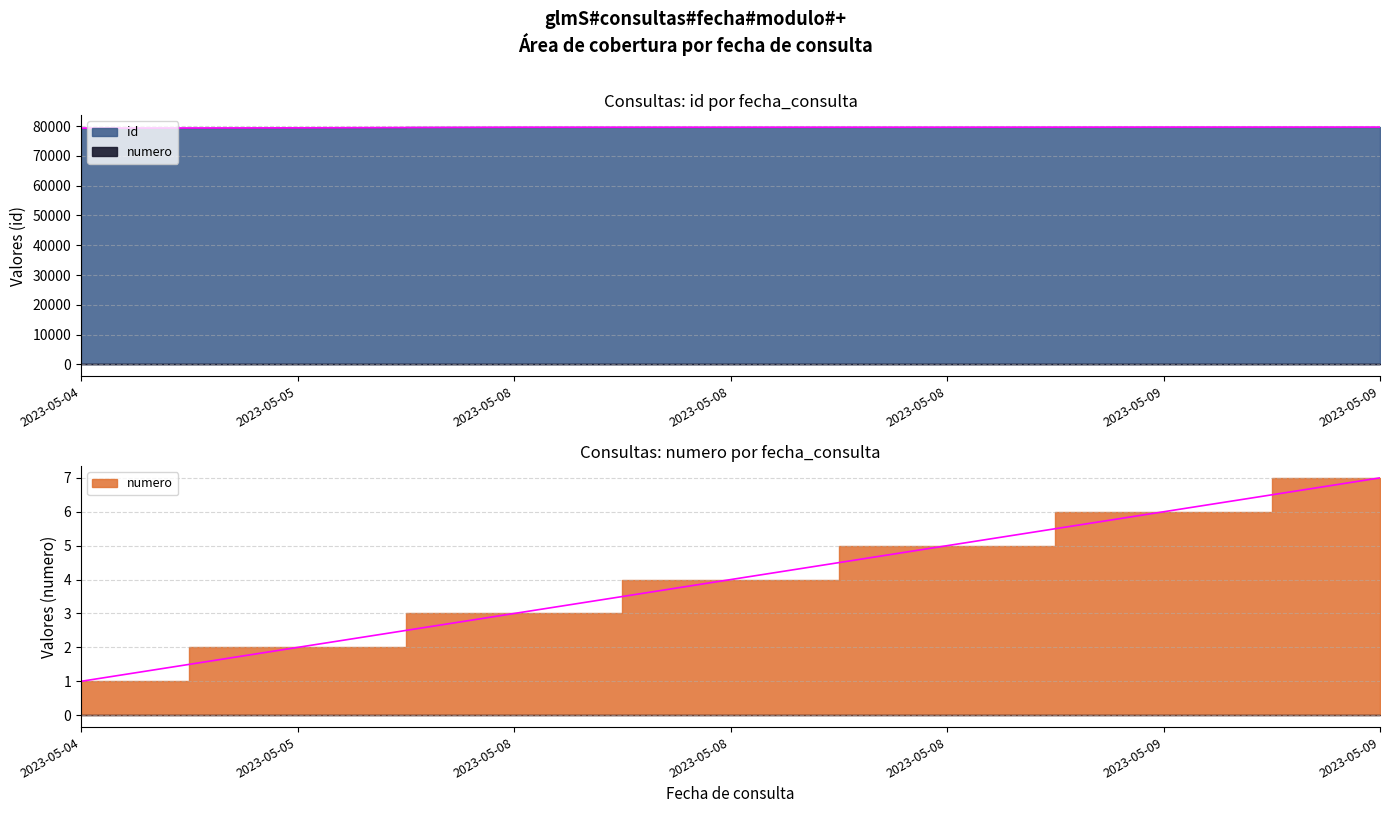

What is the total value across all series at 2023-05-09?

79681